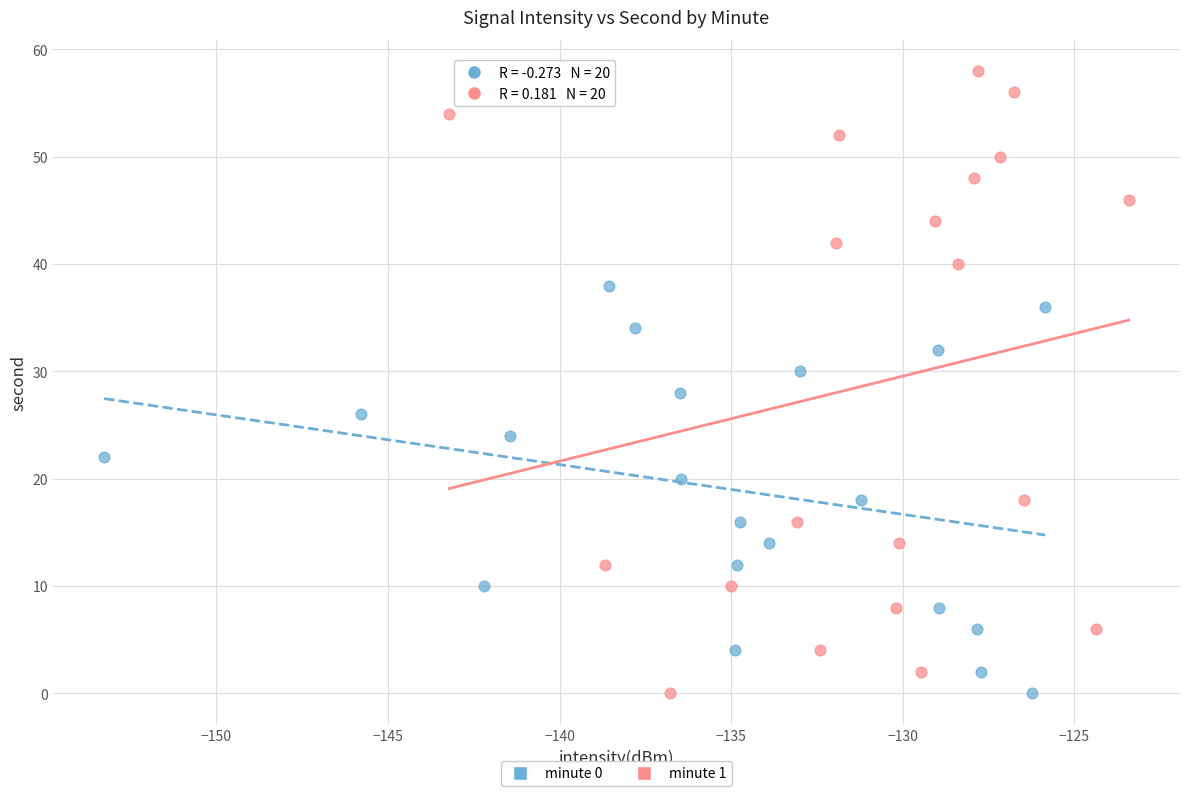

Which series has the largest Y range (max minus min)?

minute 1